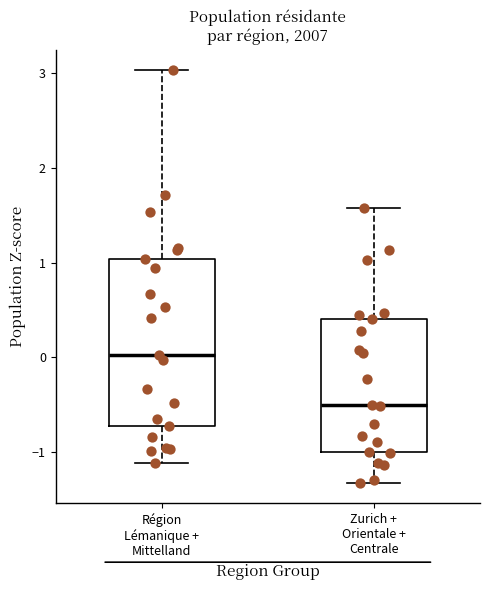

Comparing the boxes themselves (not the whiskers), which one is the tallest?

Région Lémanique + Mittelland